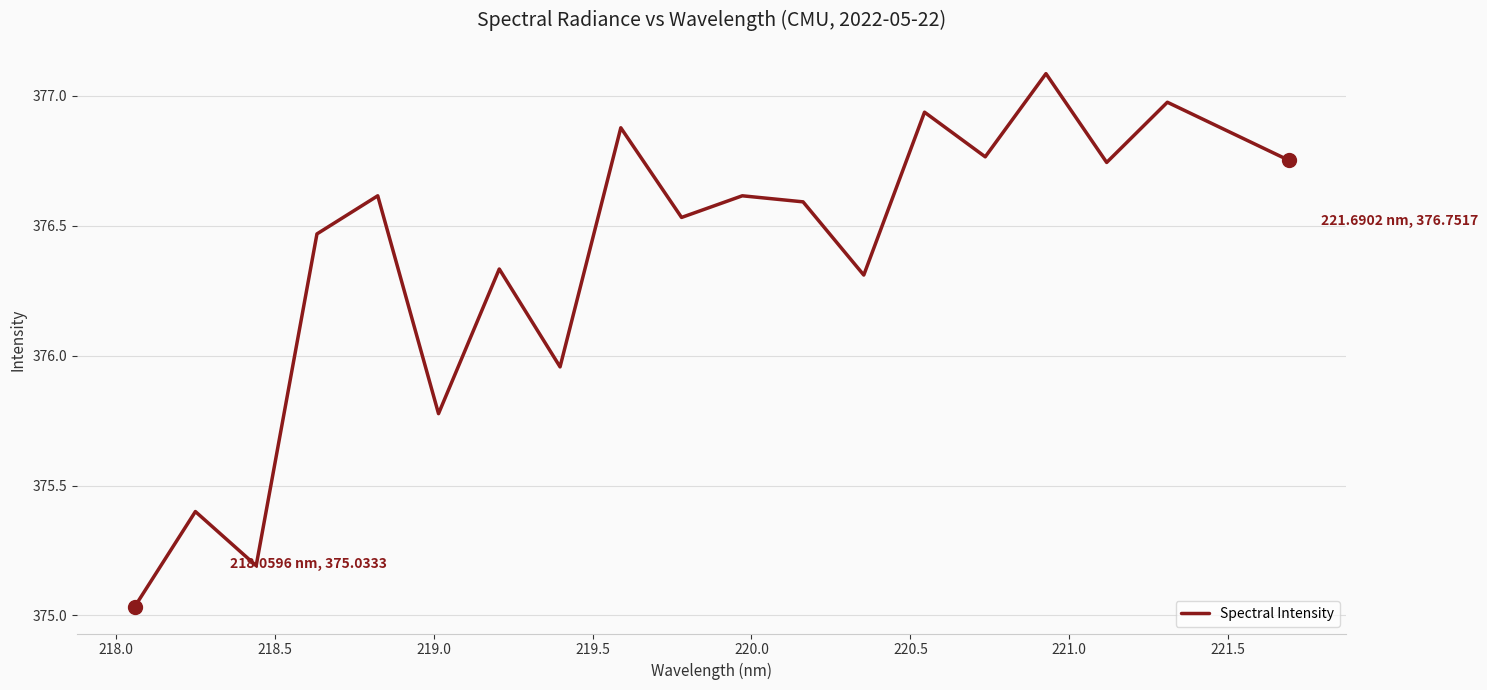

What is the sum of all values?

7527.8